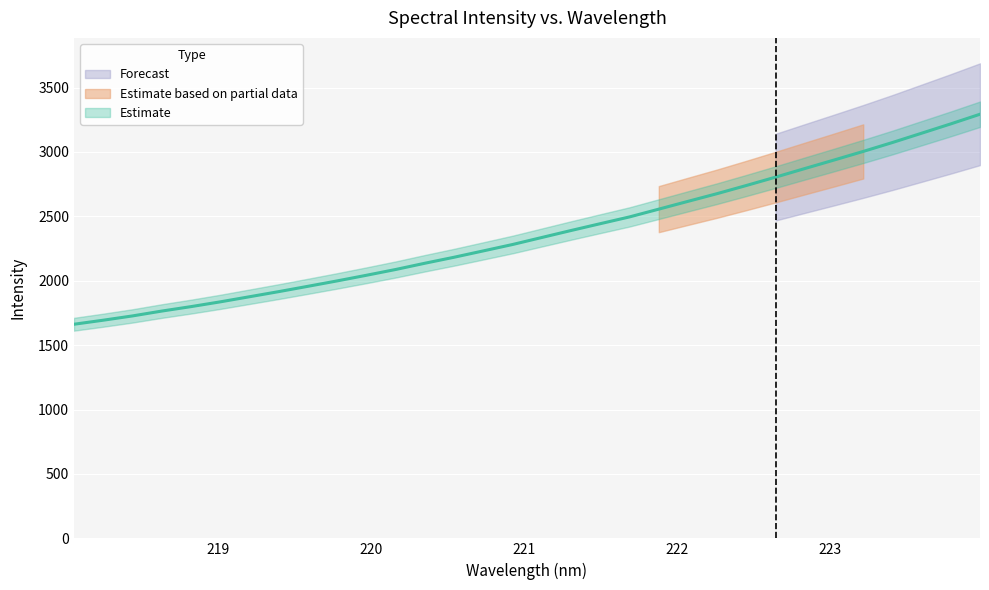

Is this an area chart (filled region under the line)?

No